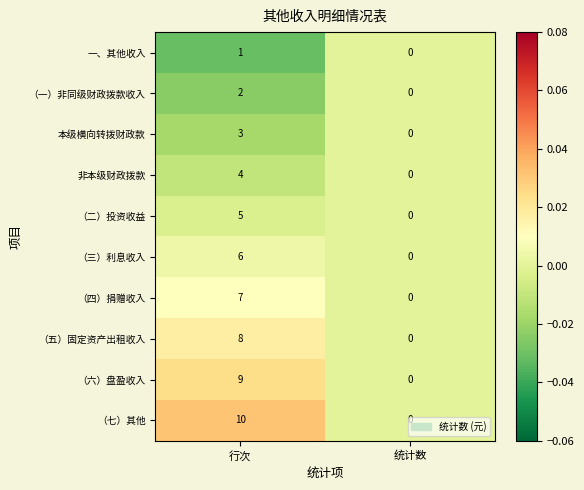

Which series has the largest total across all categories?

（七）其他